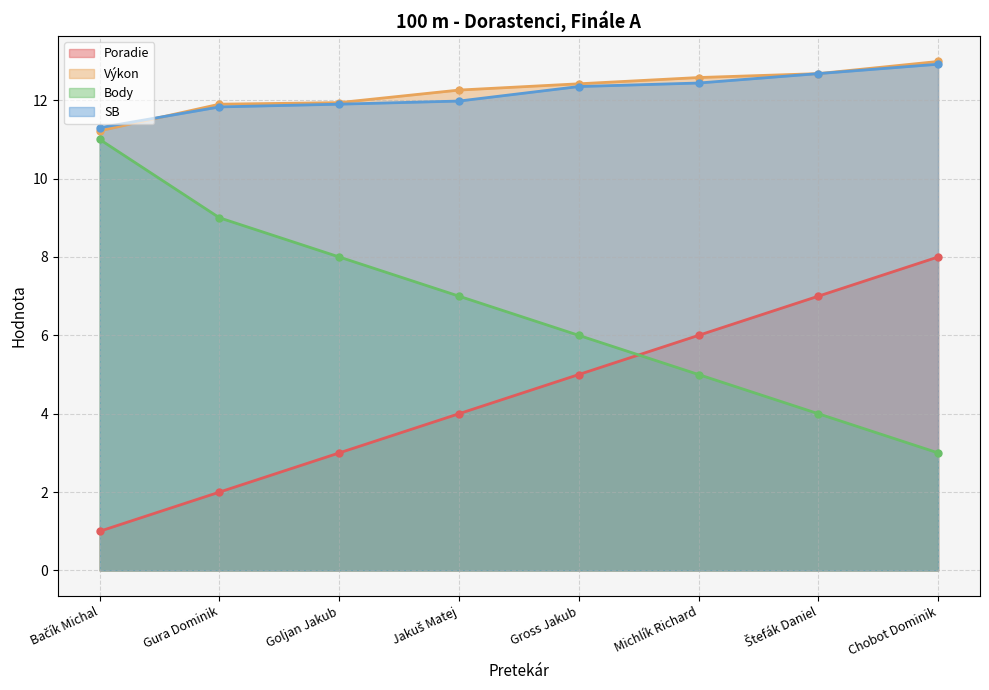

What is the sum of the Body values at Michlík Richard and Chobot Dominik?

8.0